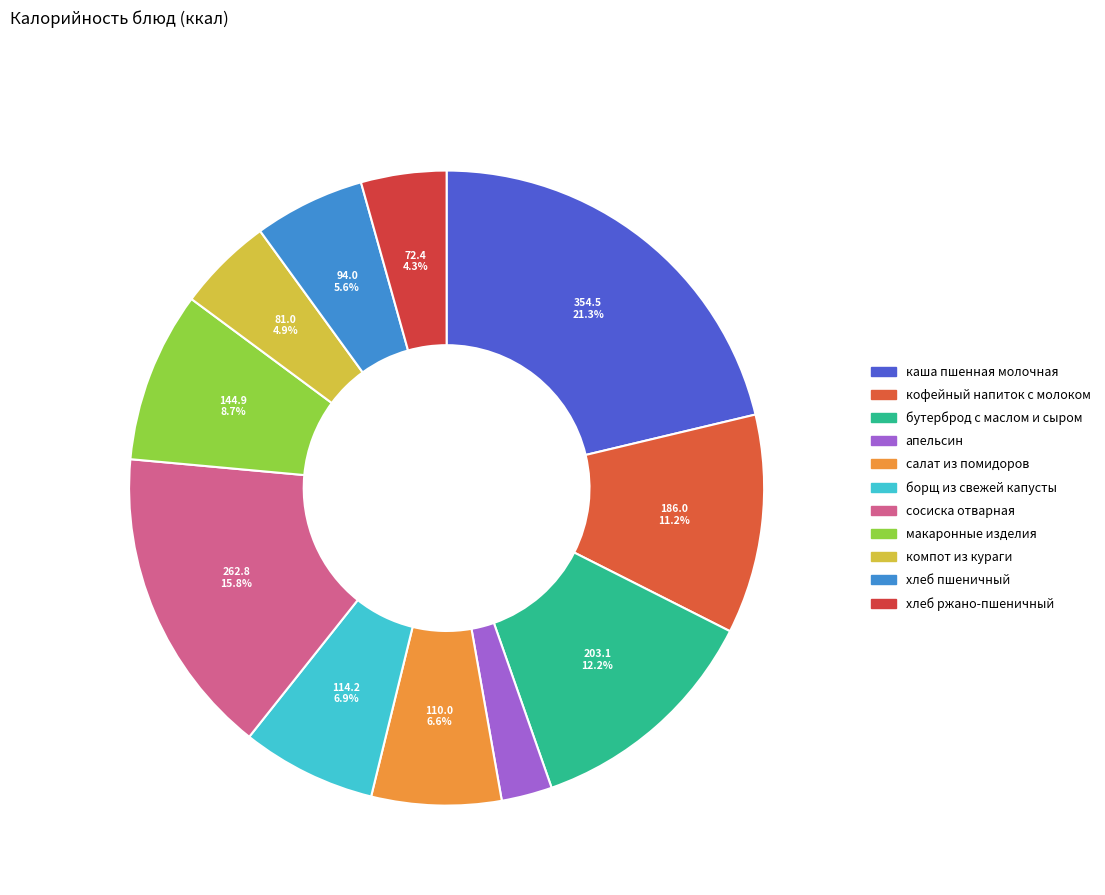

What percentage is the апельсин slice, to the nearest percent?

3%